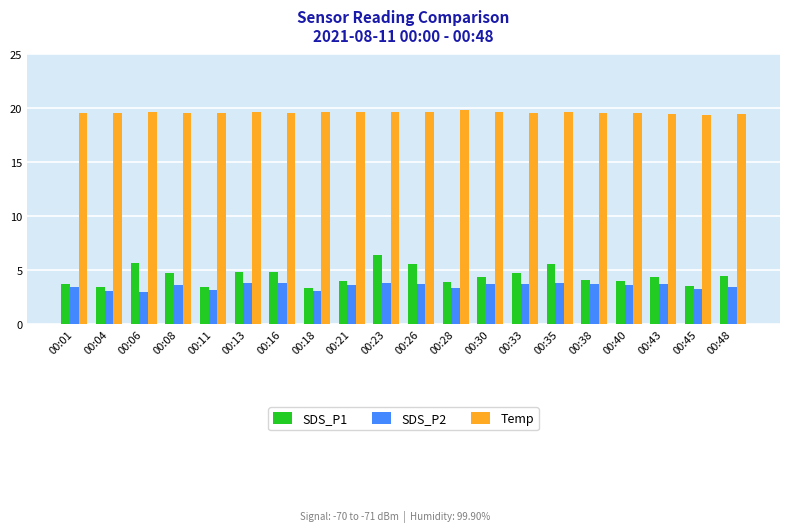

Which series has the largest range (max minus min)?

SDS_P1